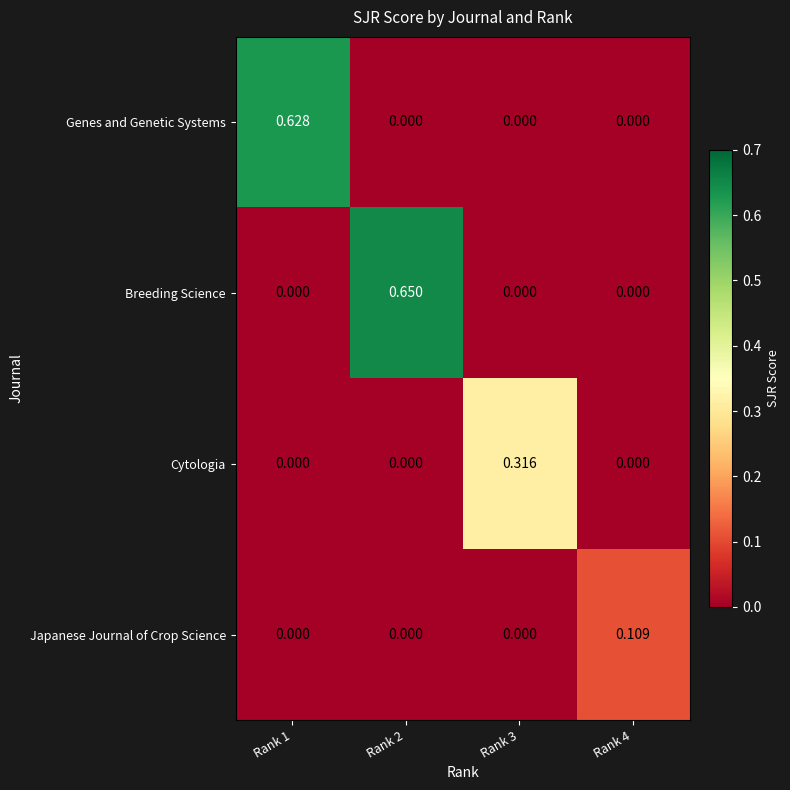

Which series changed the most between Rank 3 and Rank 4?

Cytologia